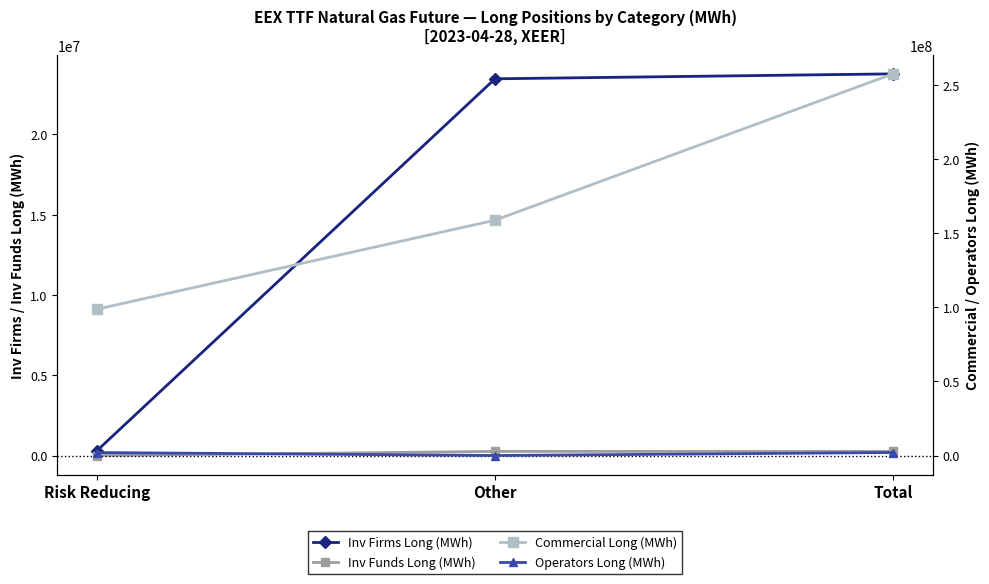

Count the number of data series in this chart.

4